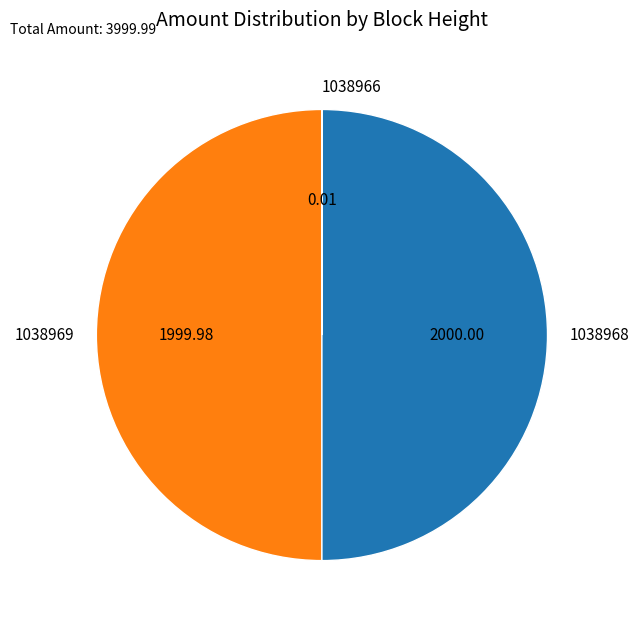

Approximately how many times larger is the value at 1038968 compared to 1038969?

1.0